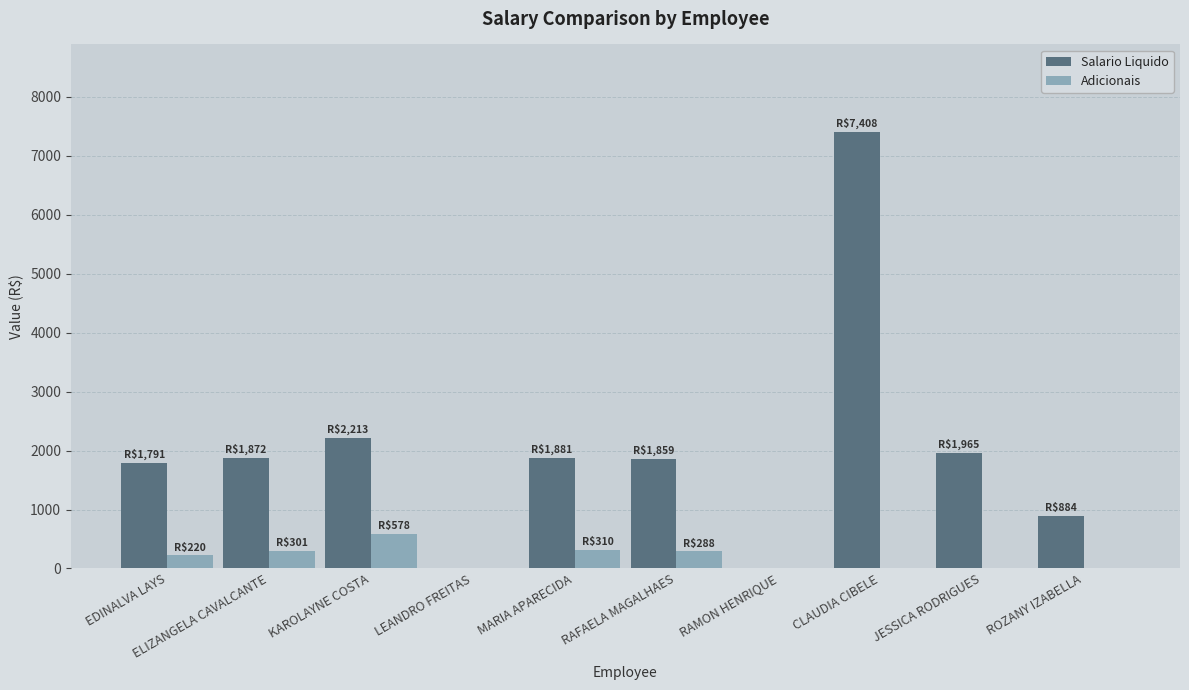

What are all the series names shown in the legend?

Salario Liquido, Adicionais